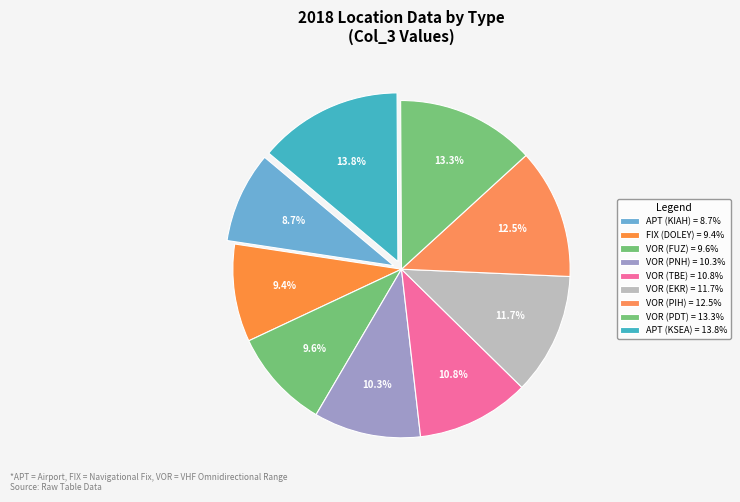

Does FIX (DOLEY) represent more than half of the total?

No